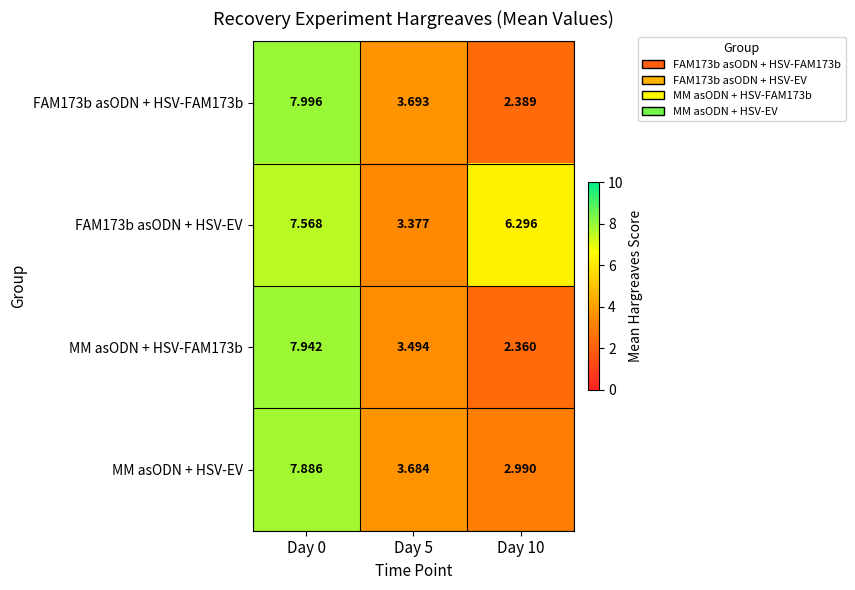

Is the value of FAM173b asODN + HSV-FAM173b at Day 0 greater than the value of MM asODN + HSV-EV at Day 5?

Yes